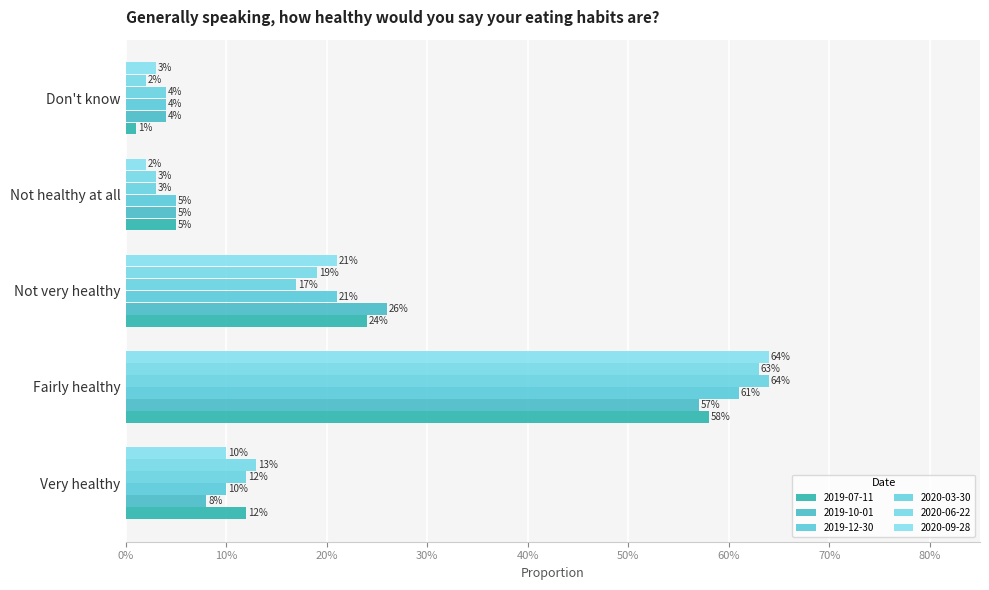

Which has a higher value, Very healthy or Don't know?

Very healthy